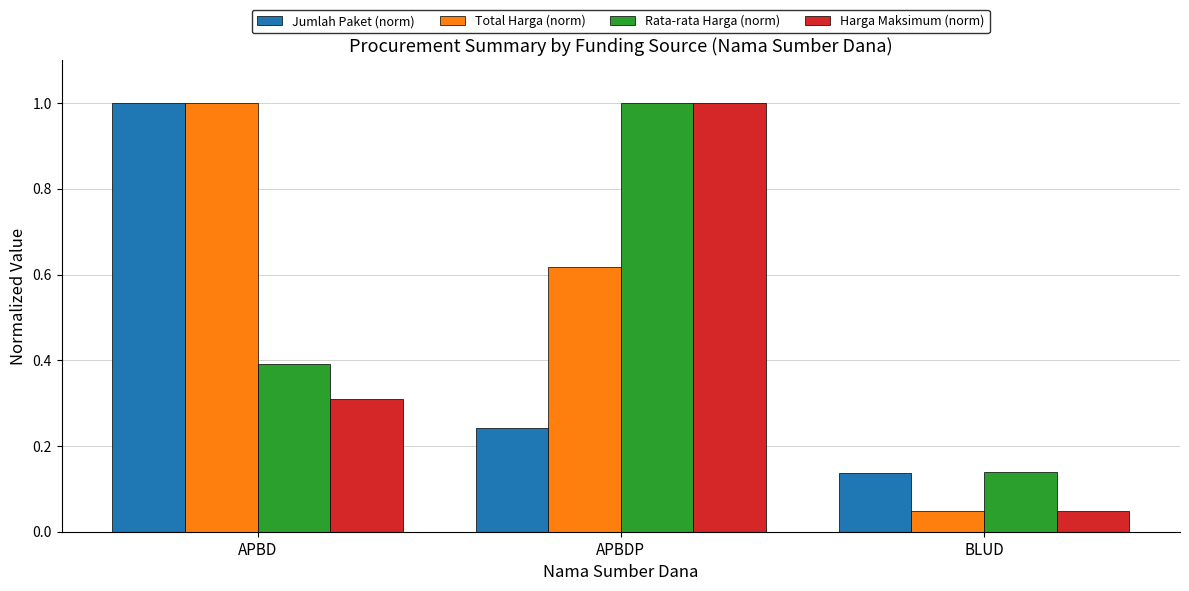

True or false: Rata-rata Harga (norm) has a value of 0.2 at BLUD.

False